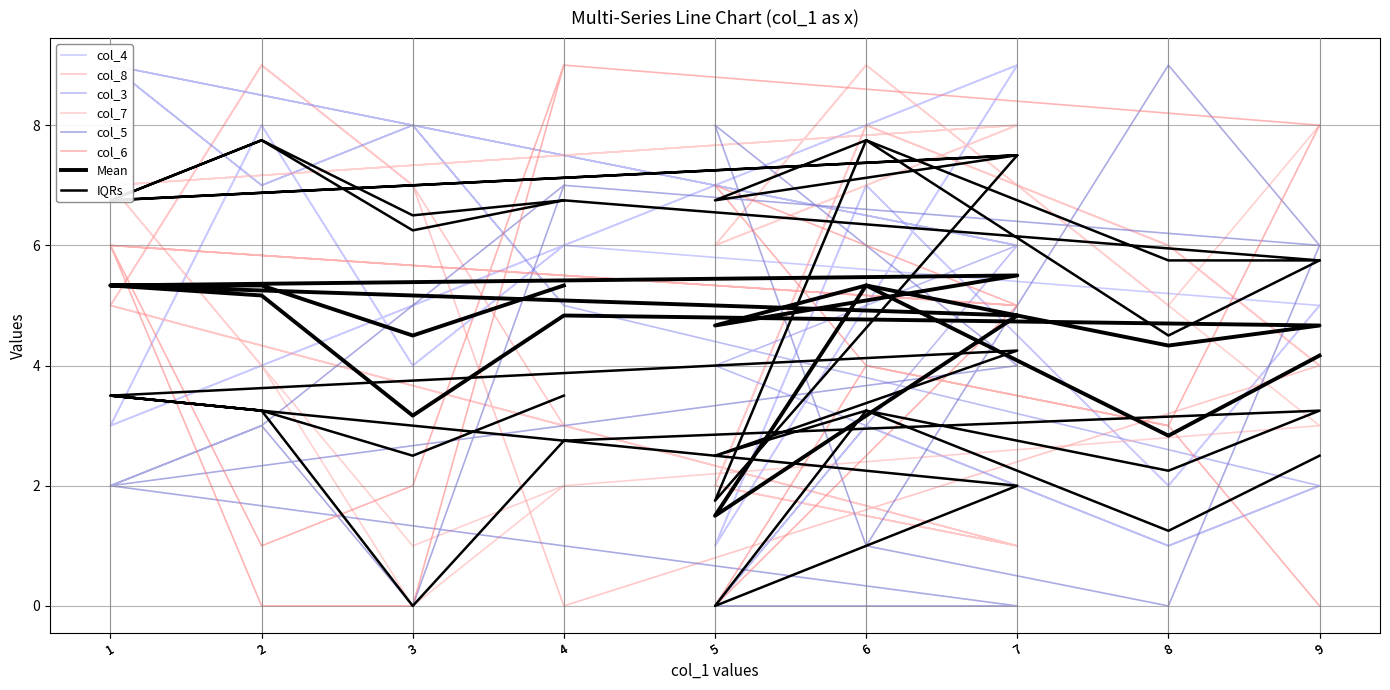

What is the label of the 11th point from the right?

3